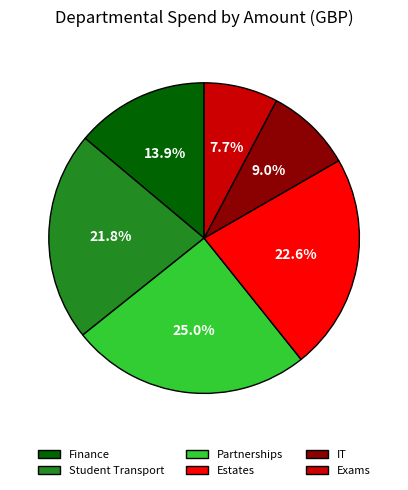

Rank the categories by value from highest to lowest.

Partnerships, Estates, Student Transport, Finance, IT, Exams